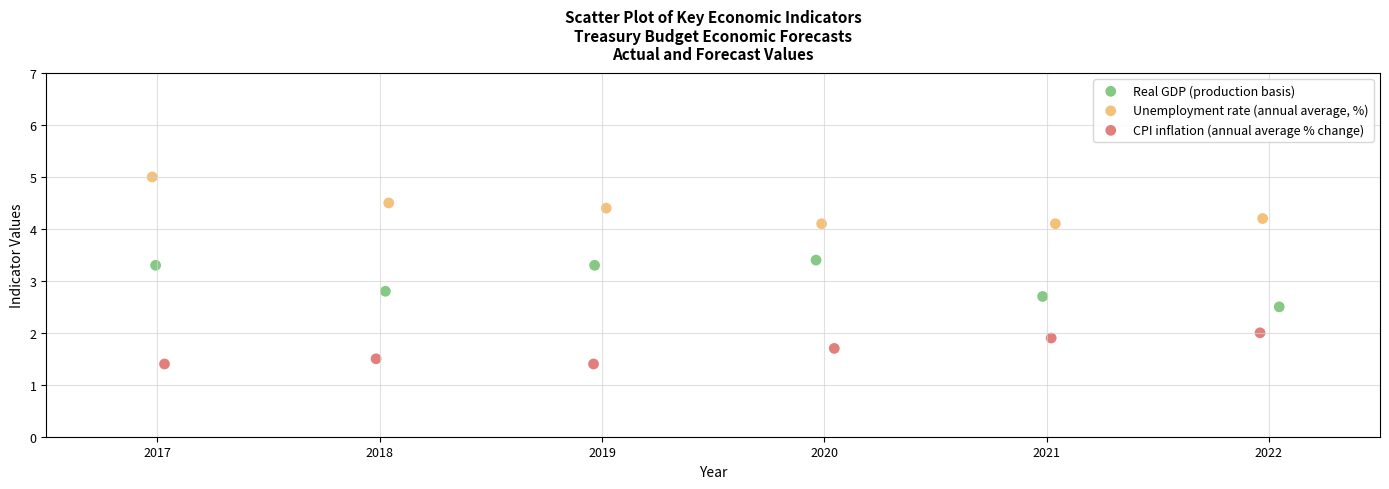

Which series contains the highest Y value?

Unemployment rate (annual average, %)